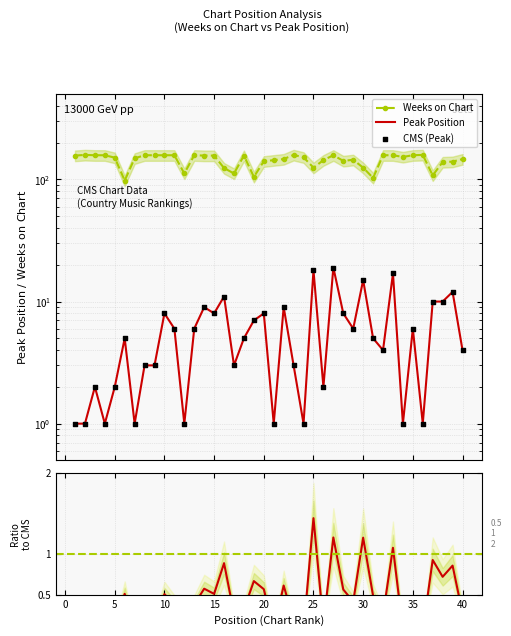

Which series has the widest spread of Y values?

Weeks on Chart